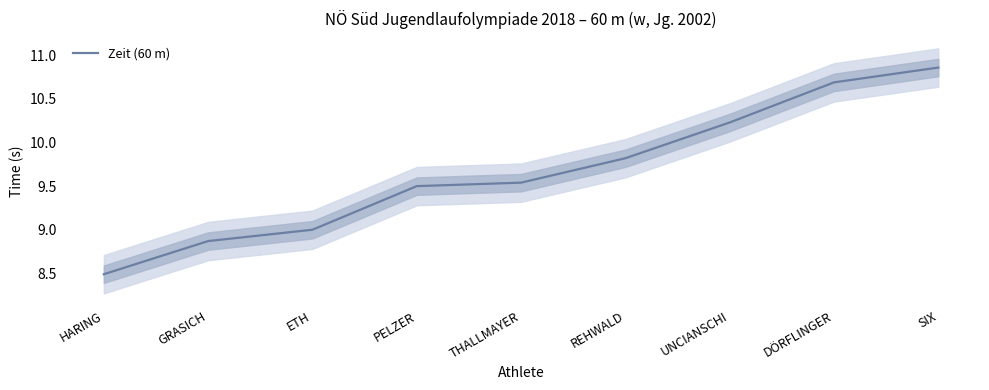

True or false: there are more than 1 points higher than both neighbors.

False